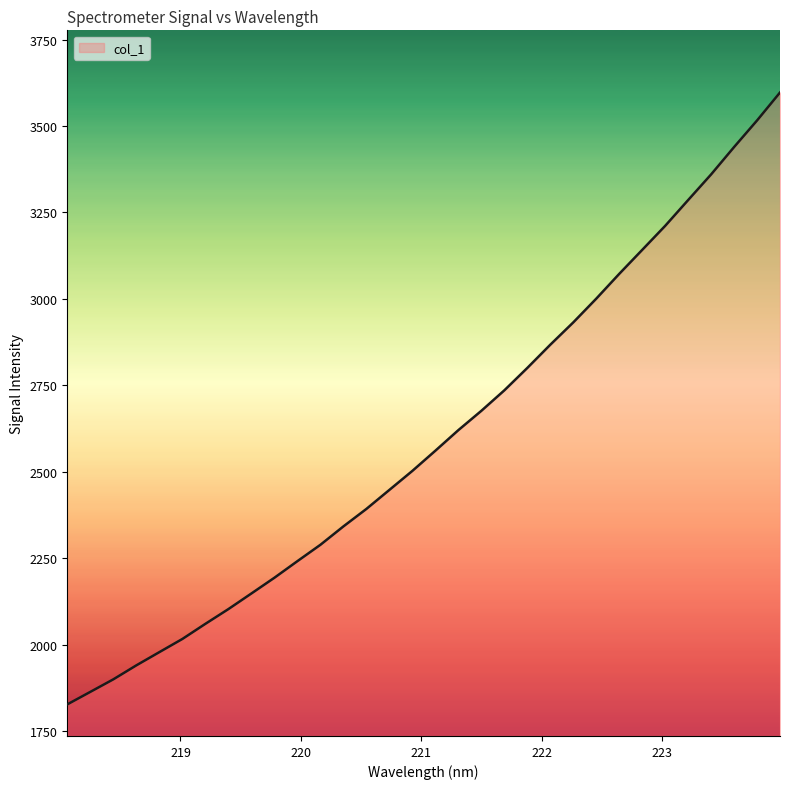

What is the greatest value displayed?

3597.1